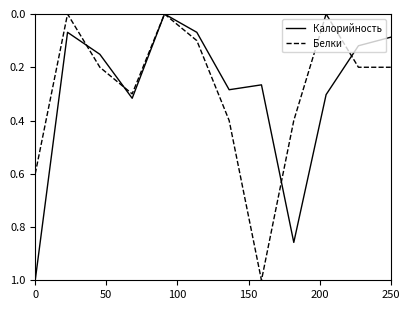

How many lines are shown in the chart?

2